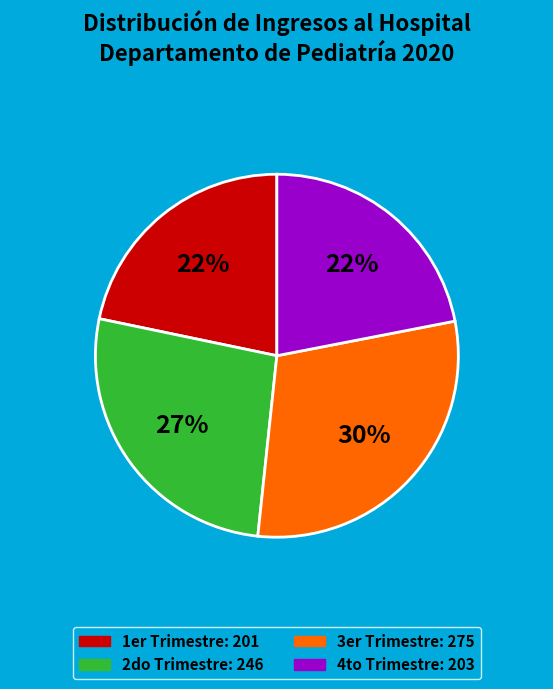

Is there a majority slice in this chart?

No